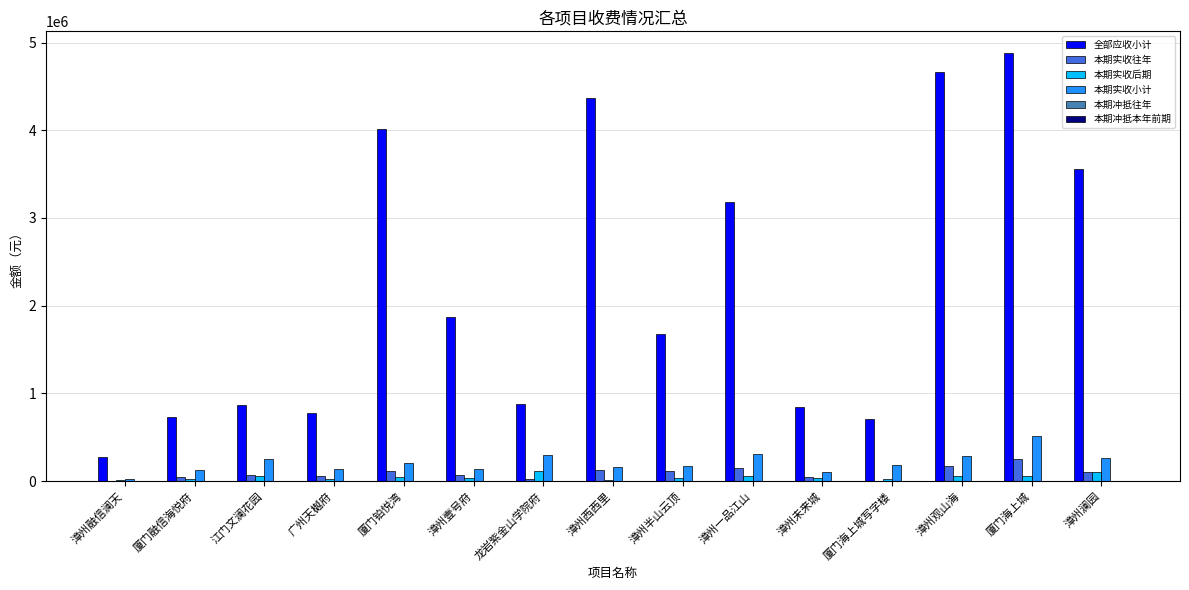

Where does the 本期实收后期 series first go above 34947?

江门文澜花园